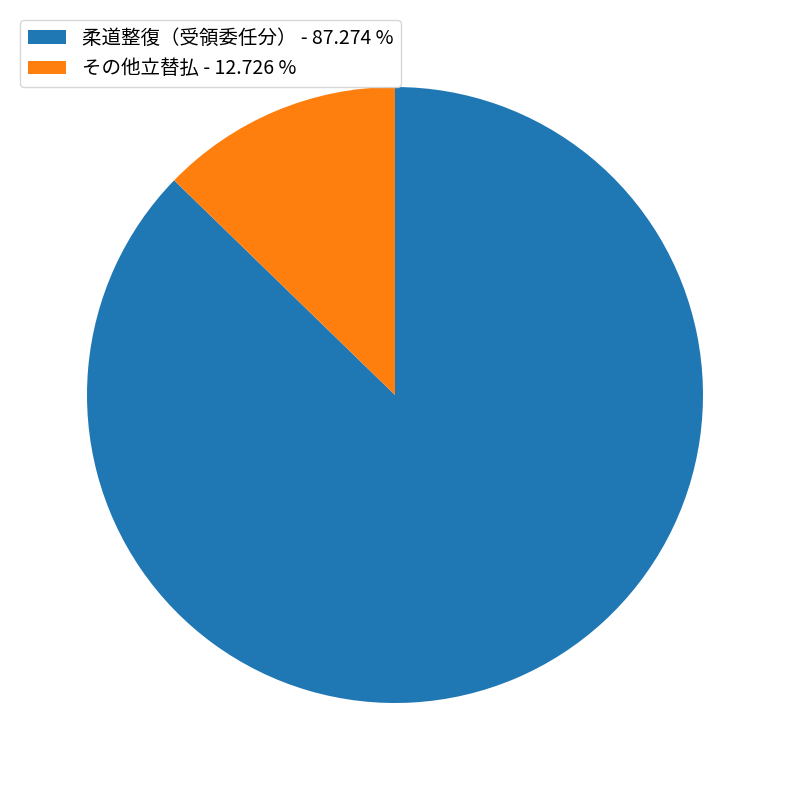

Which category has the smallest portion of the pie?

その他立替払 - 12.726 %